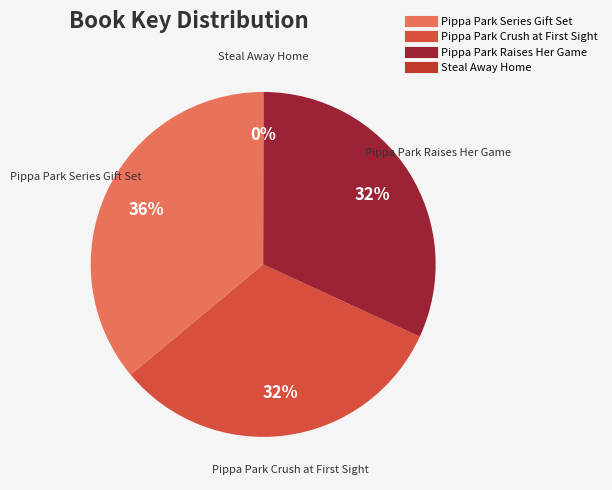

What is the ratio of the value at Pippa Park Series Gift Set to the value at Pippa Park Raises Her Game?

1.1